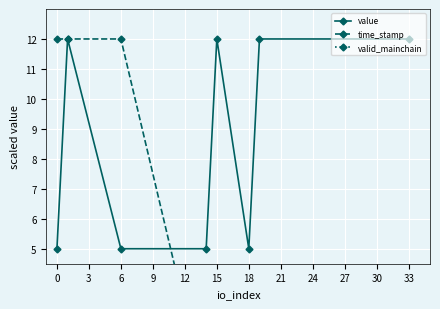

Which series has the largest total across all categories?

value